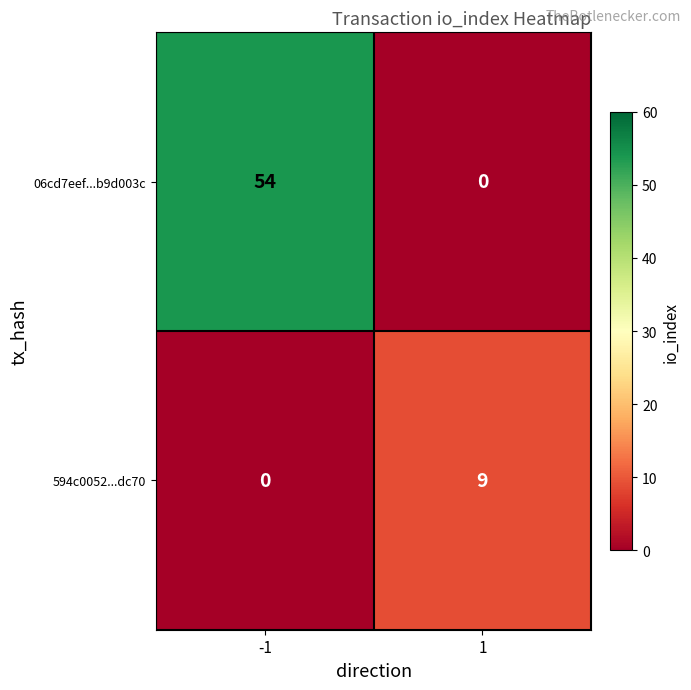

At 1, list the series in order from smallest to largest.

06cd7eef...b9d003c, 594c0052...dc70